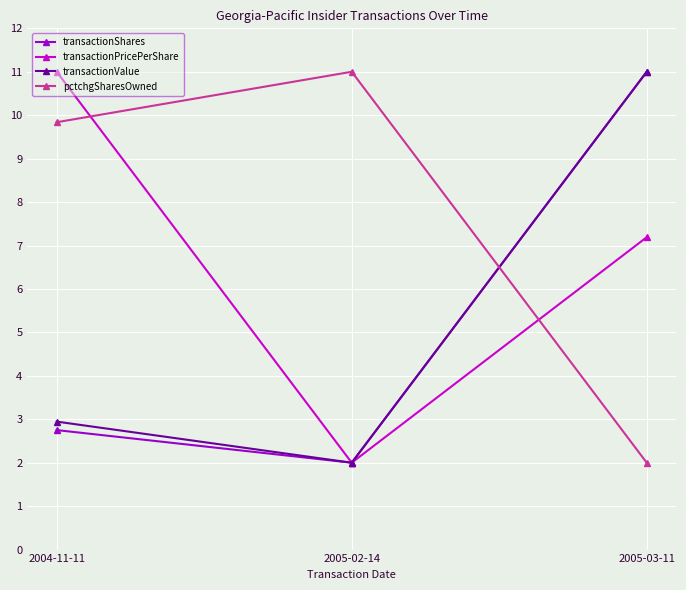

What is the label of the 1st point from the left?

2004-11-11